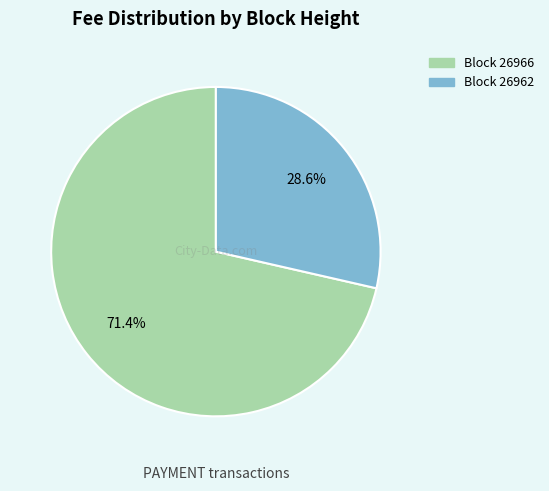

Does any single category account for the majority?

Yes